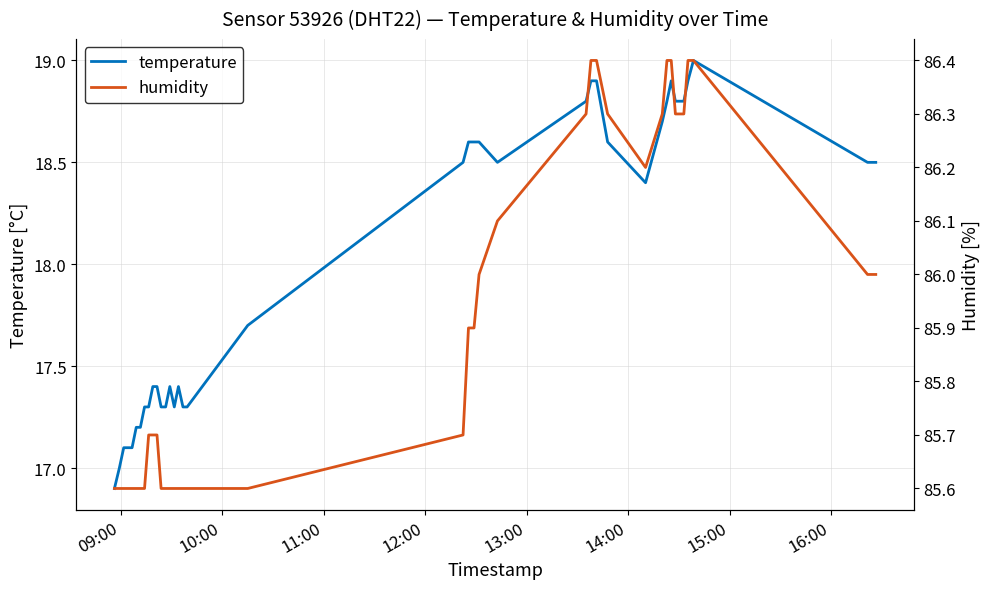

Which series has the largest total across all categories?

humidity